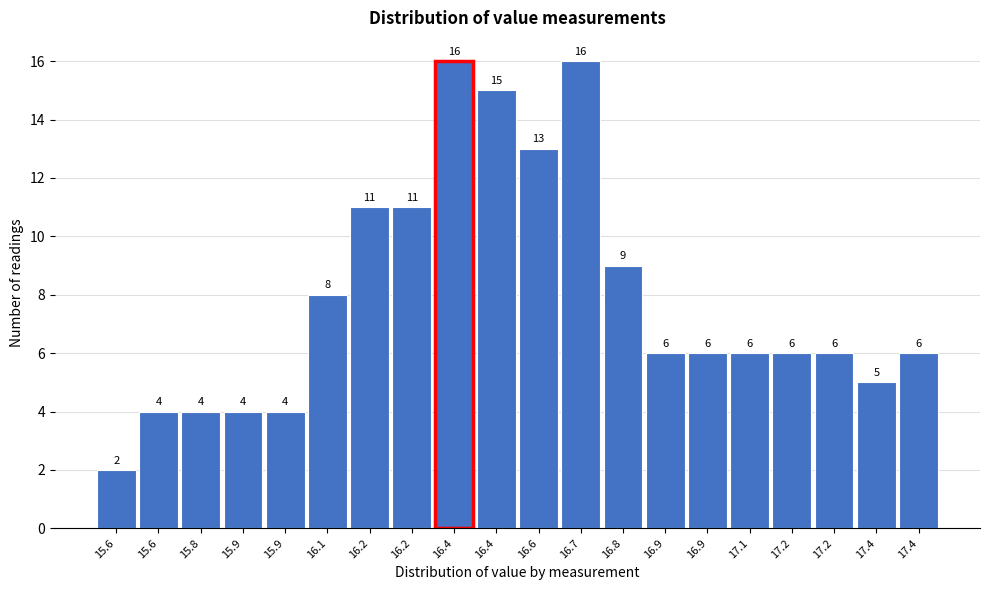

How many bars are there in total?

20